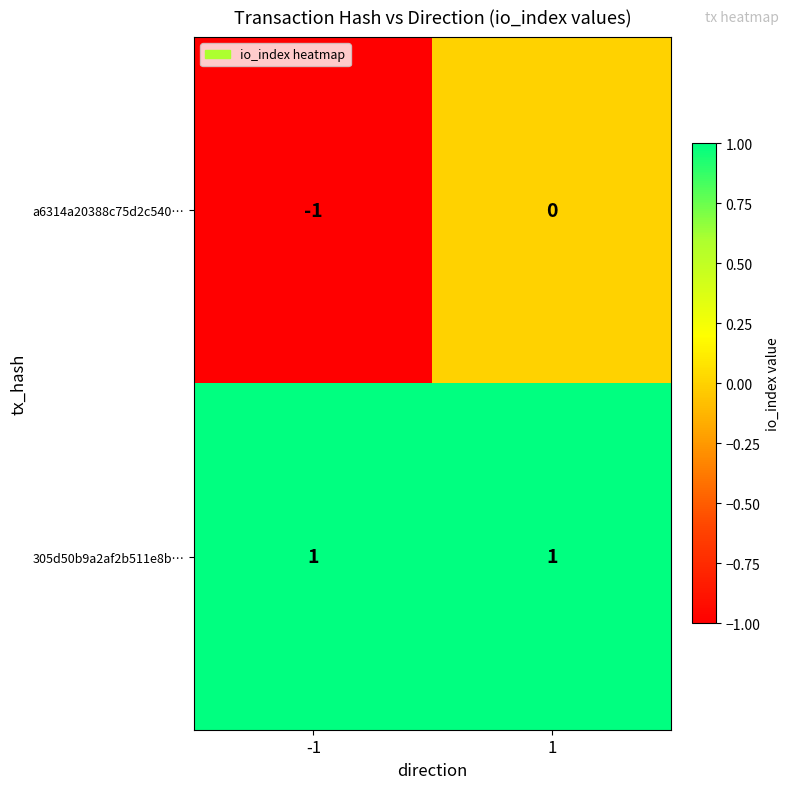

Count the number of data series in this chart.

2